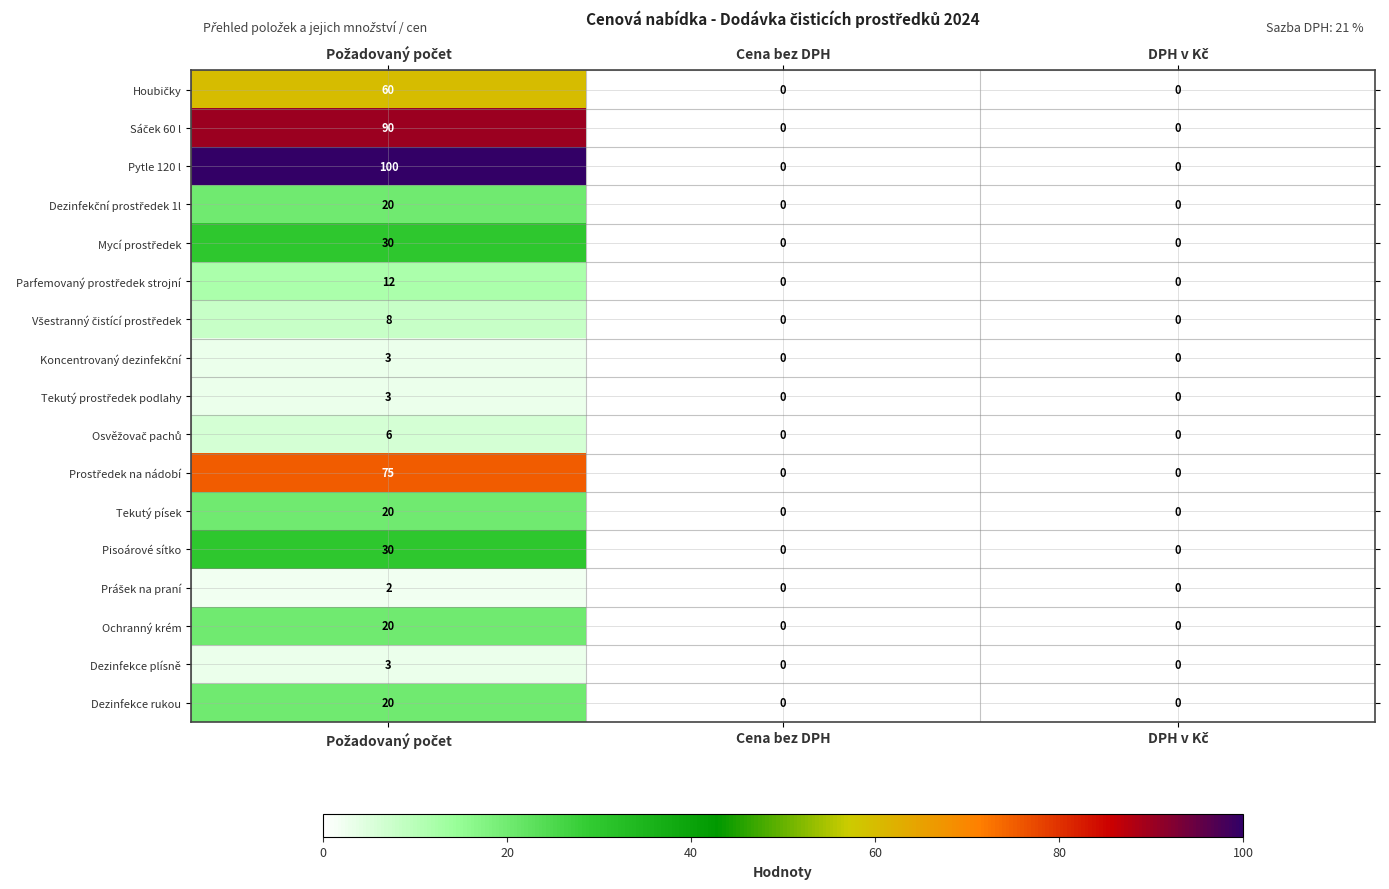

True or false: Tekutý písek has a value of -14 at Cena bez DPH.

False